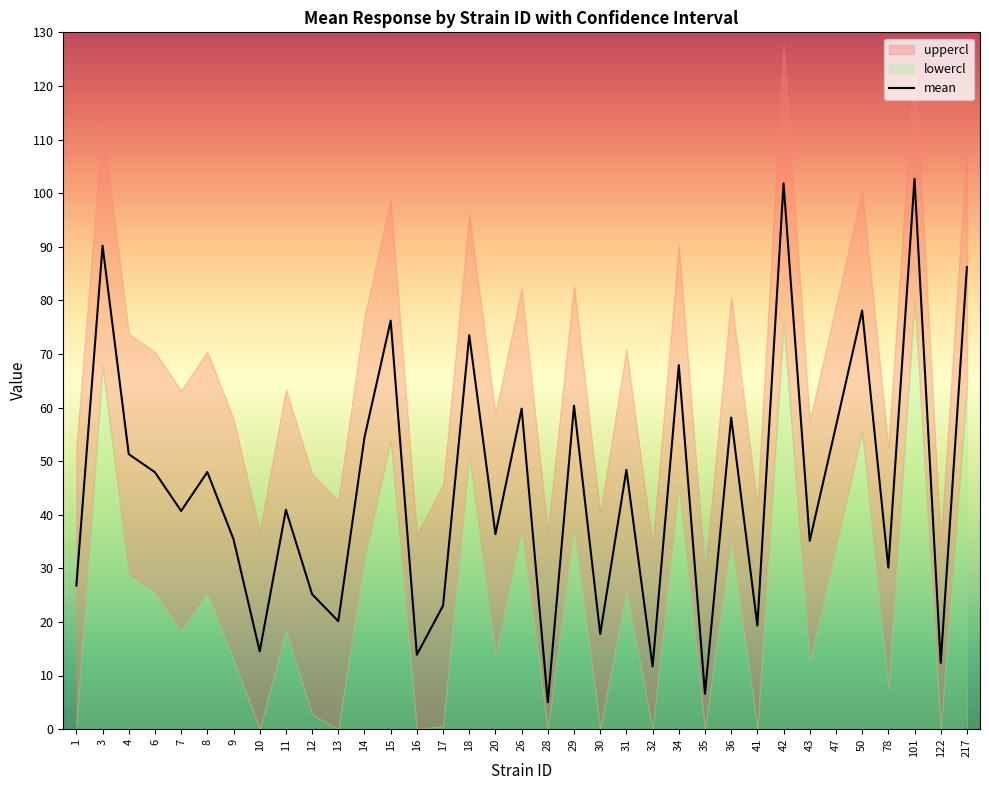

What is the value of the 28th point from the left?

101.8